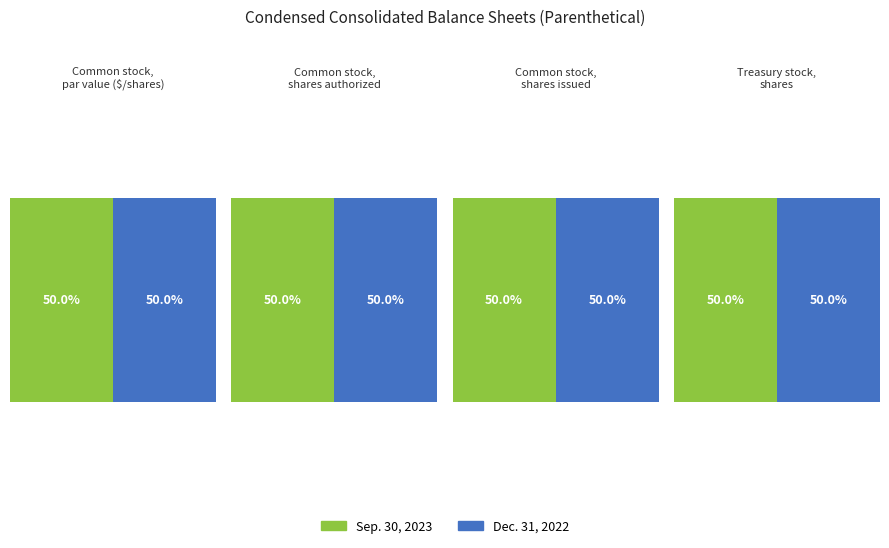

How many Dec. 31, 2022 values are between 1659 and 10000?

3